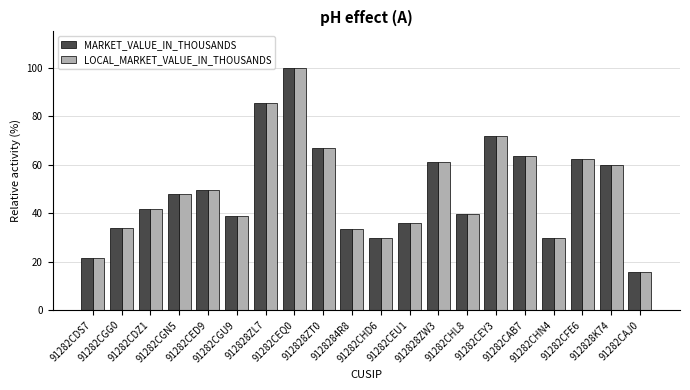

What position from the left is 91282CDS7?

1